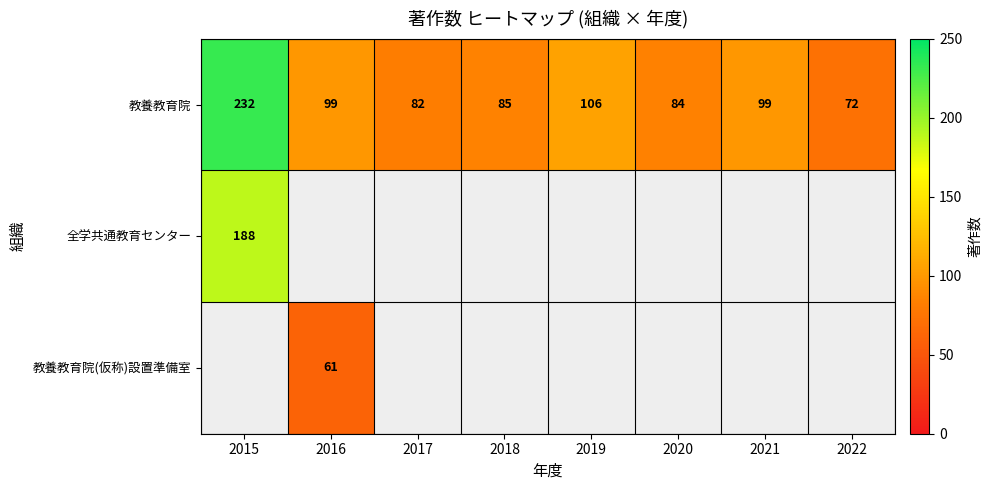

Between 2018 and 2017, which is larger?

2018